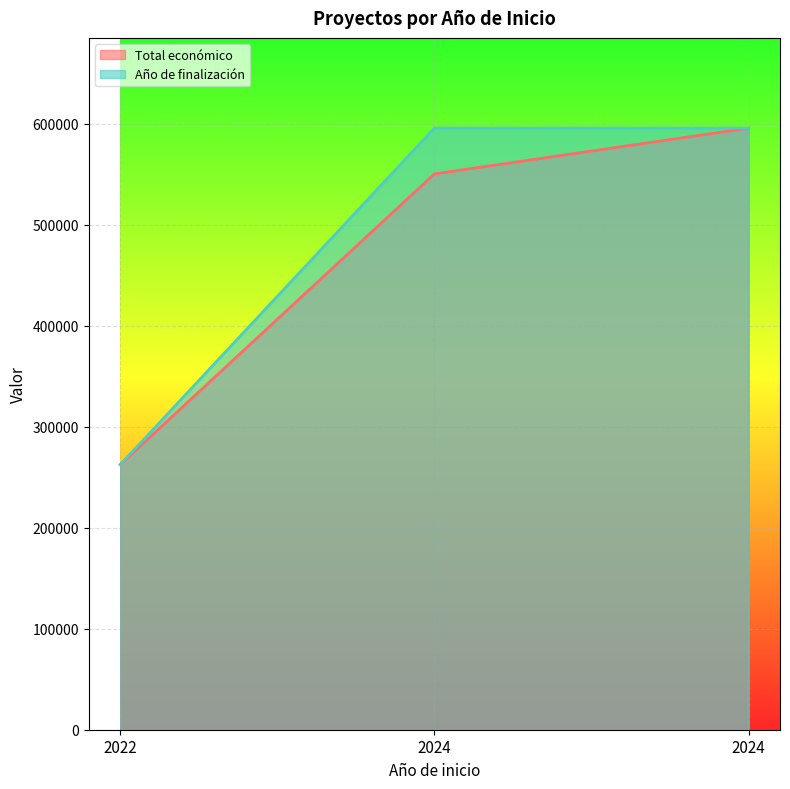

Rank the series at 2024 from lowest to highest value.

Total económico, Año de finalización